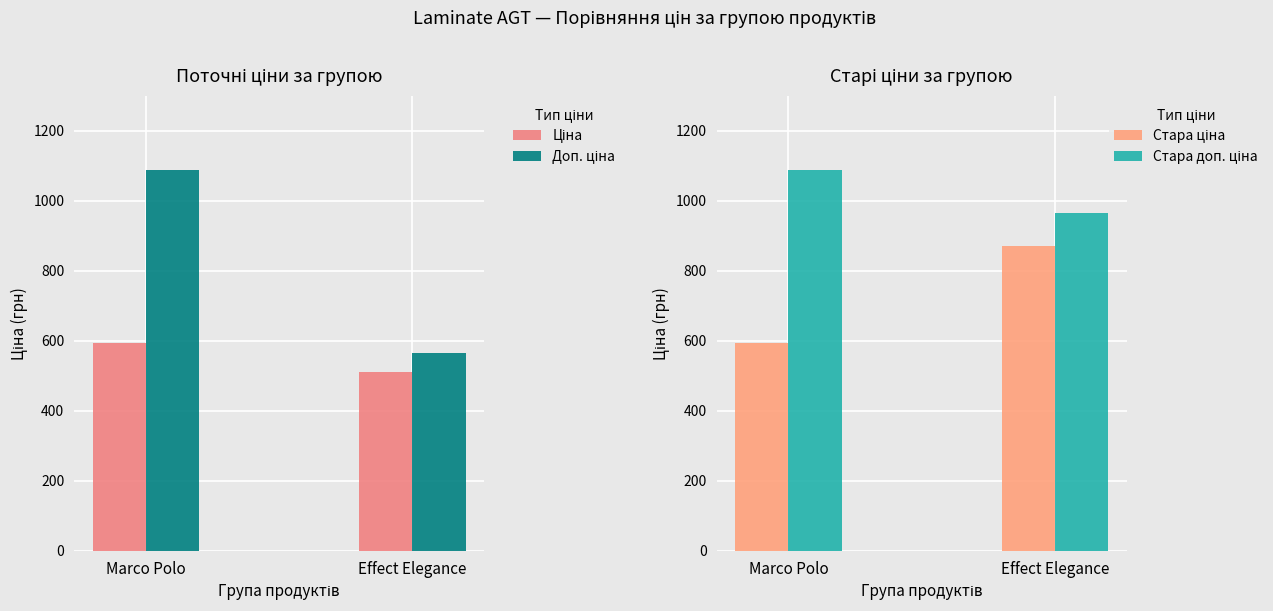

What is the value of the Стара доп. ціна bar at the 2nd from the left?

966.1